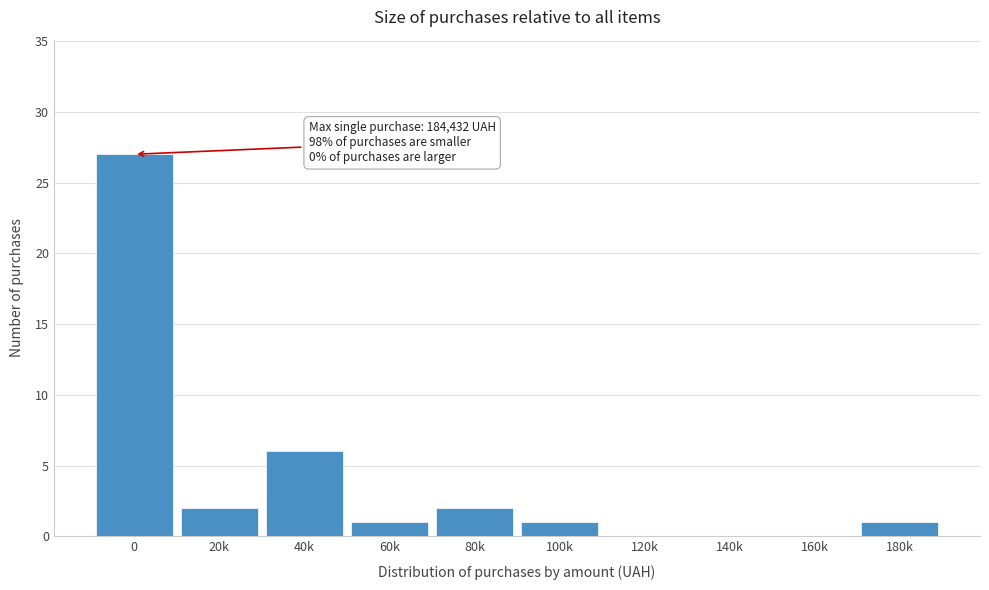

Reading right to left, list all the values displayed in this chart.

180k=1	160k=0	140k=0	120k=0	100k=1	80k=2	60k=1	40k=6	20k=2	0=27